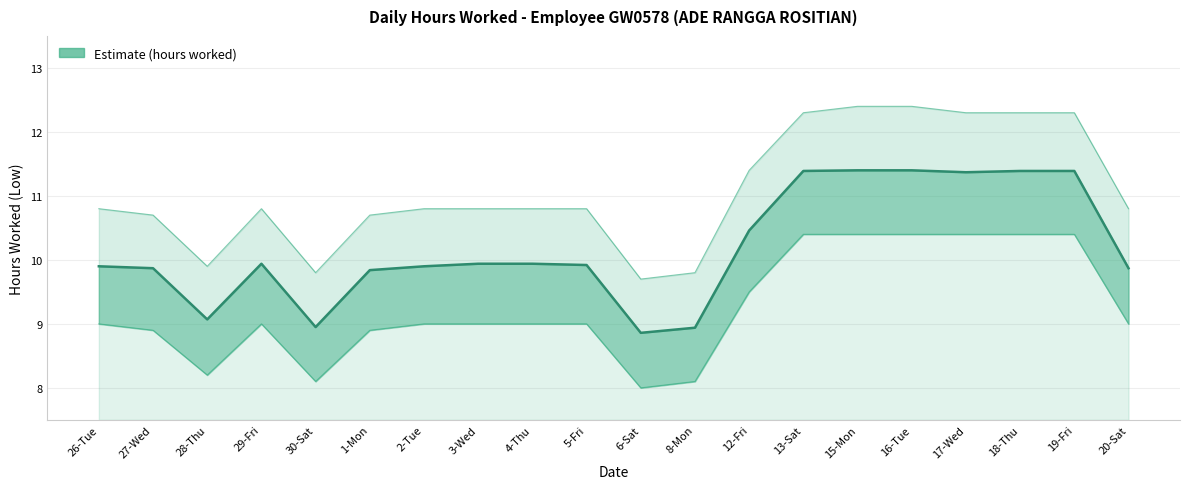

What is the ratio of the value at 8-Mon to the value at 19-Fri?

0.8